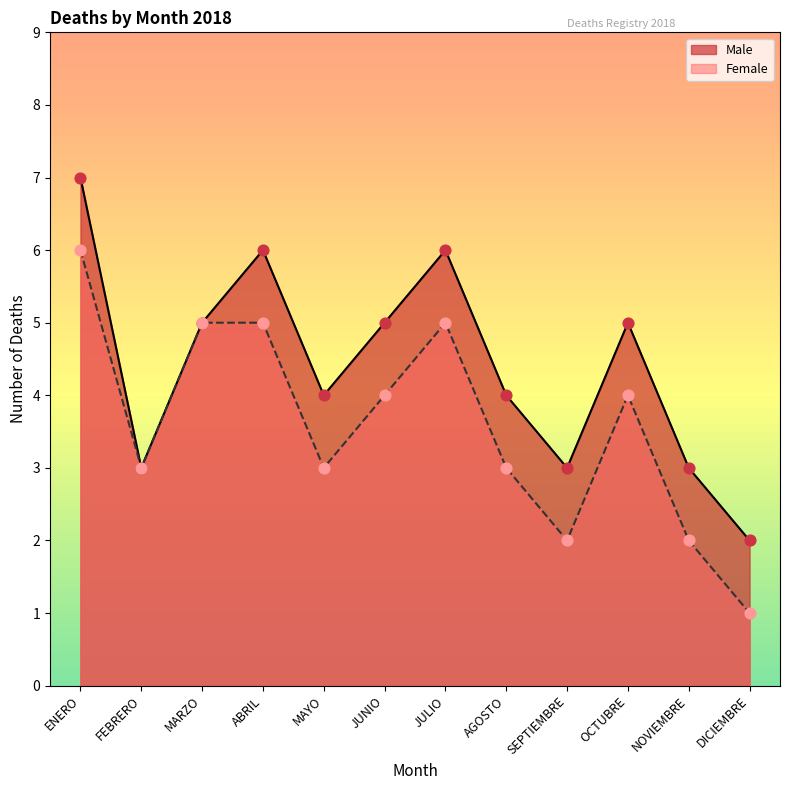

Is the value of Male at NOVIEMBRE greater than the value of Female at NOVIEMBRE?

Yes